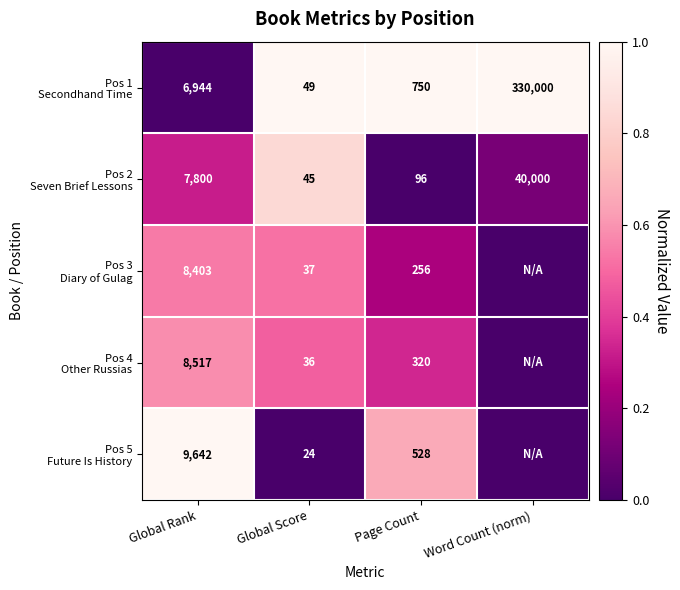

How many values in the Pos 4 Other Russias series exceed 0?

3